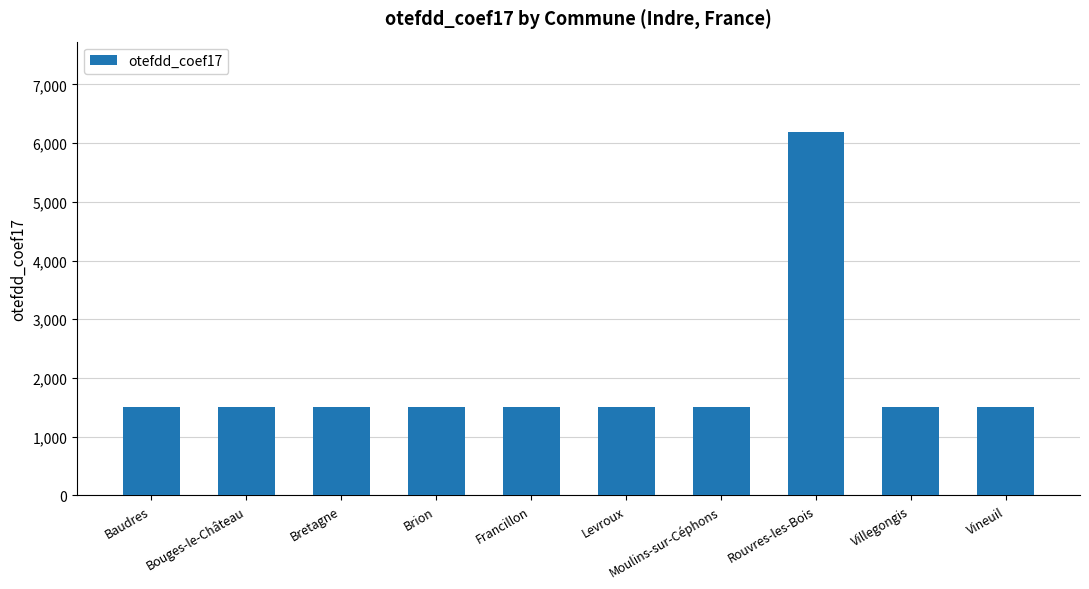

Which category has the highest value across all series?

Rouvres-les-Bois